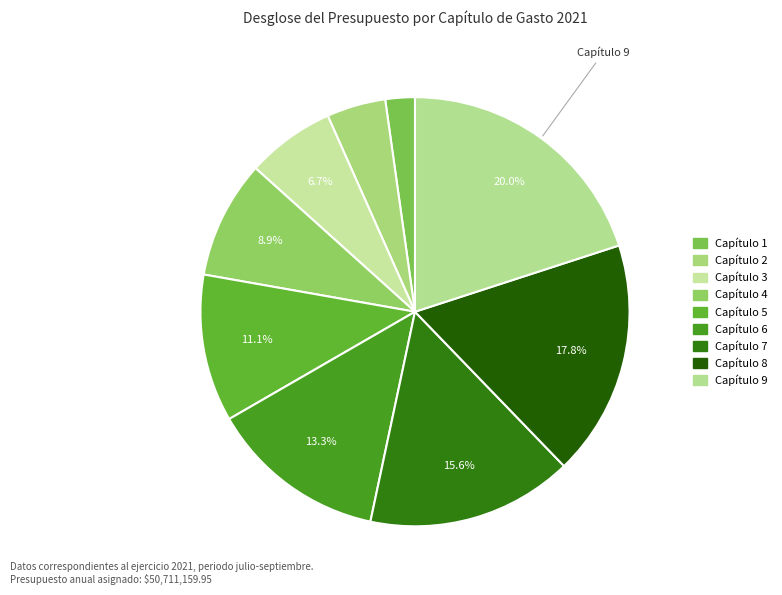

What portion of the pie excludes Capítulo 7?

84.4%